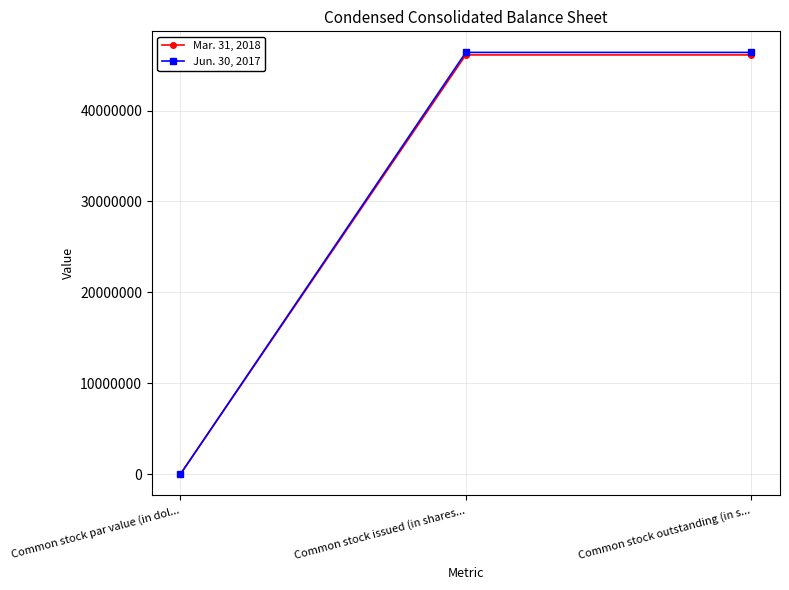

What is the maximum value shown in the chart?

46400367.0